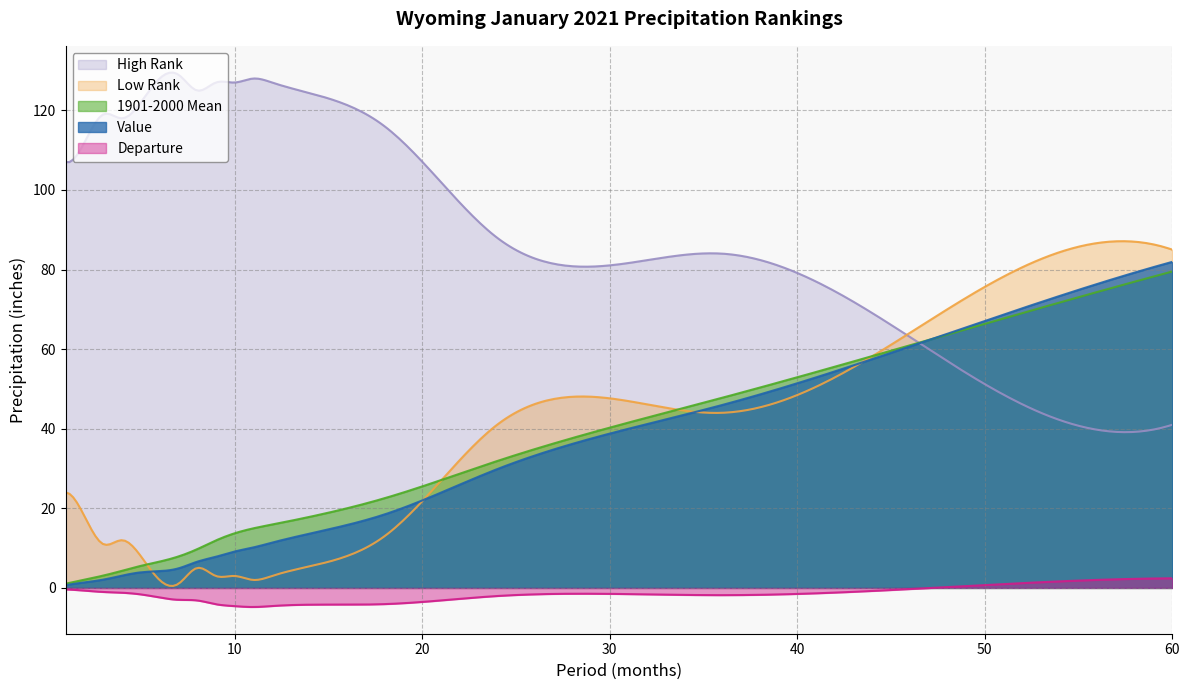

After their last crossing, which series has the higher values: 1901-2000 Mean or Low Rank?

Low Rank